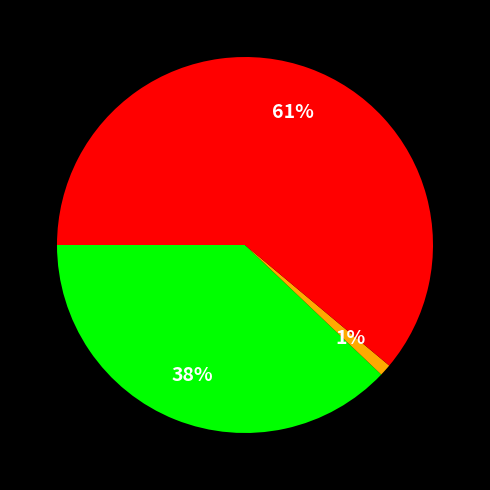

Is there any slice that represents more than half of the pie?

Yes